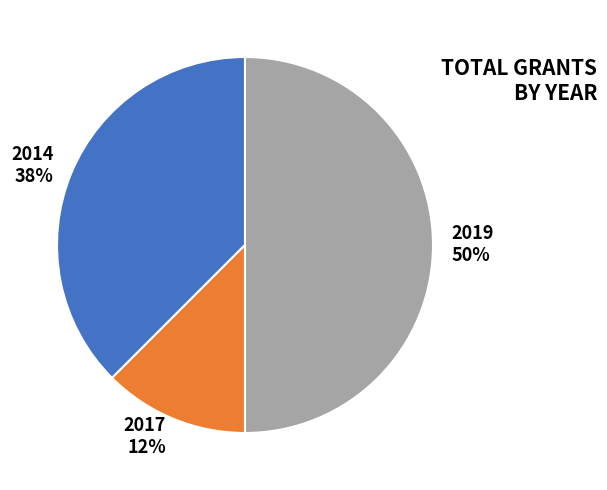

To the nearest percent, what is the average slice percentage?

33%